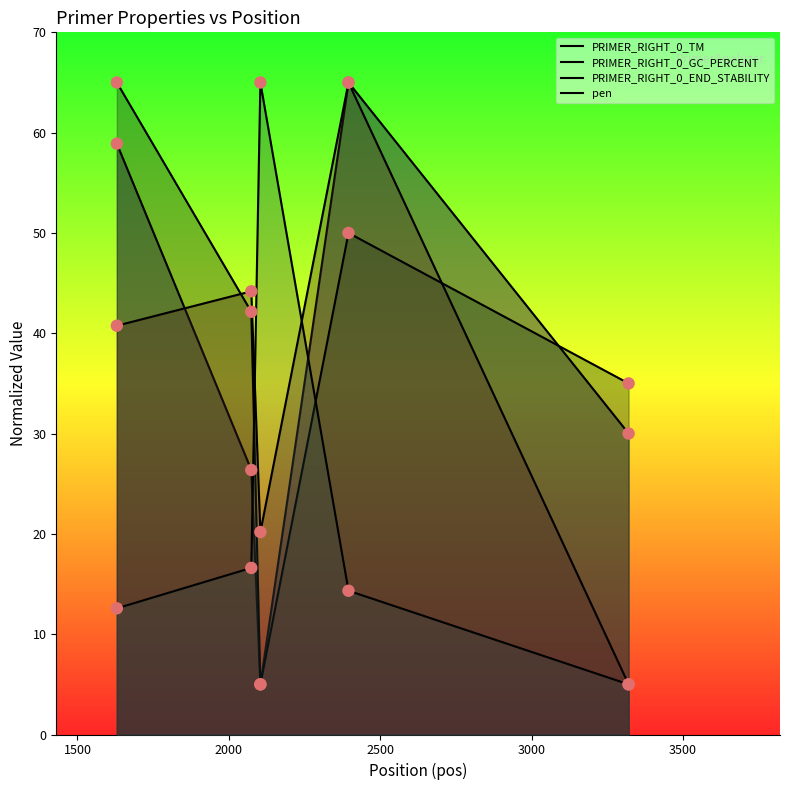

Which series has the widest spread of Y values?

PRIMER_RIGHT_0_TM